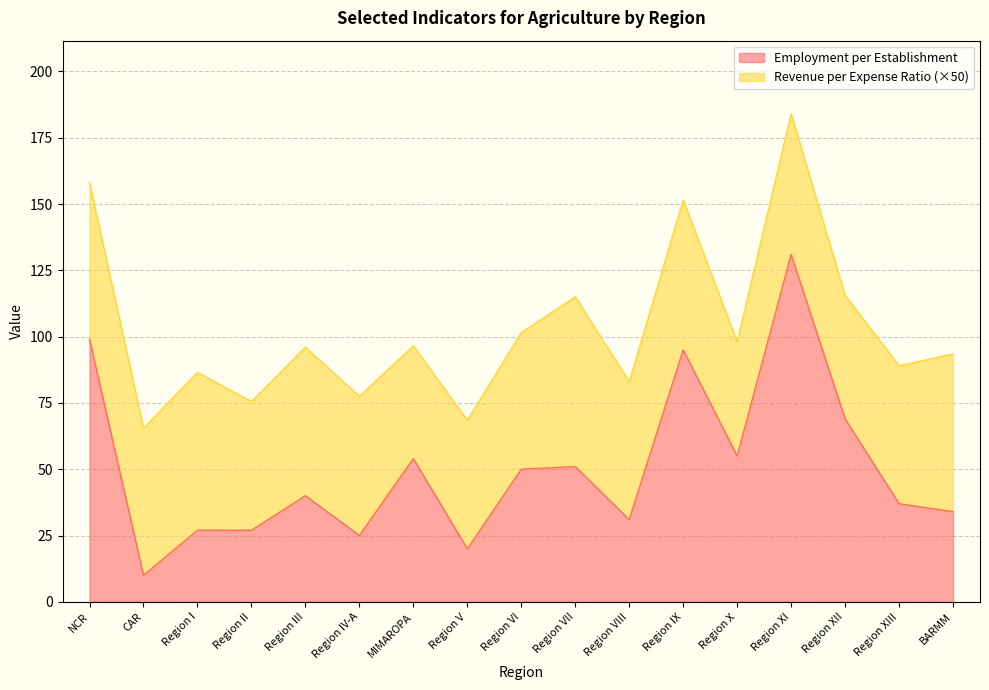

What is the maximum value shown in the chart?

131